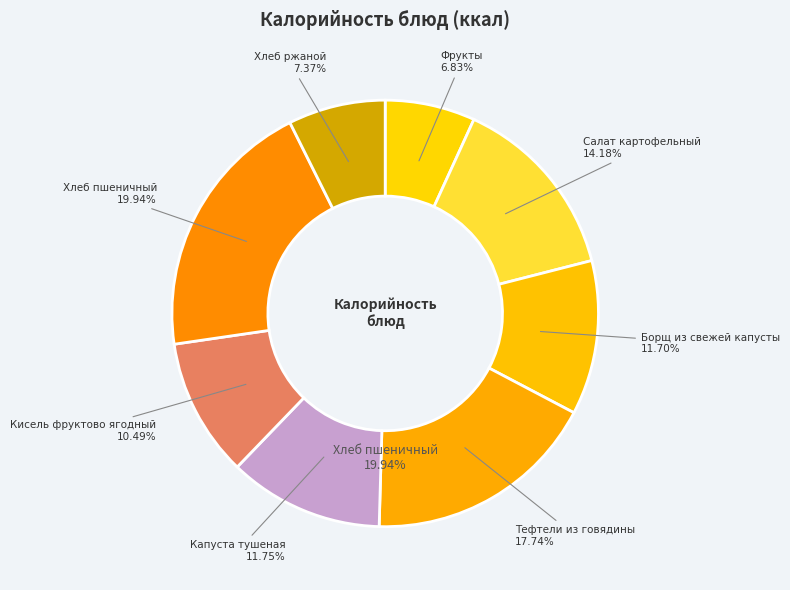

The Салат картофельный slice represents 14% of the pie. True or false?

True